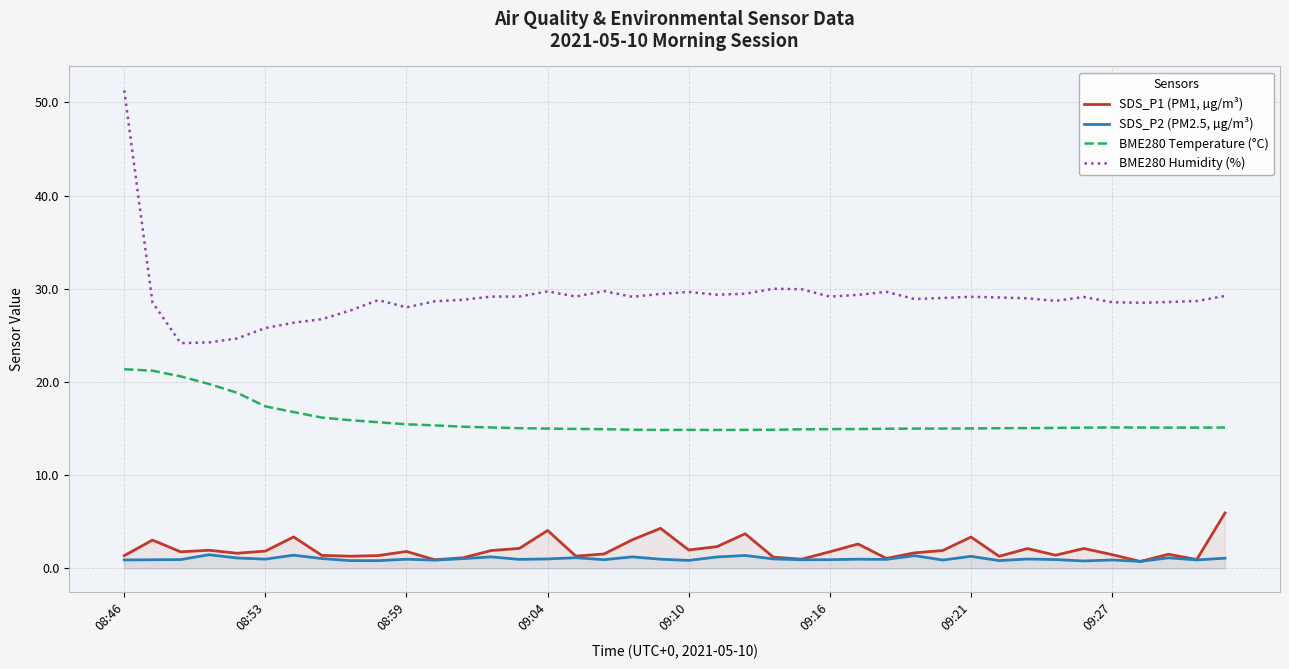

How many data points in BME280 Temperature (°C) are less than 15?

12